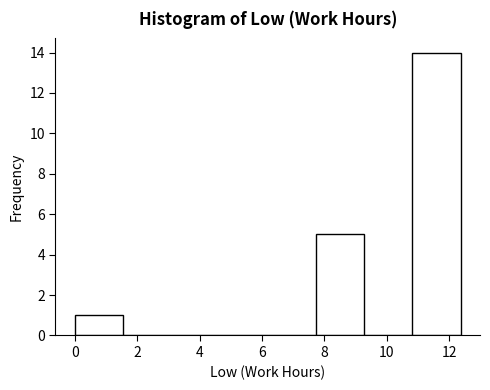

Reading left to right, transcribe this chart: for each bar, give the range it covers on the x-axis and its height. Neither the bar edges nor the heights are printed on the chart, so give them approximately, as read against the axes.

0.0 to 1.6: 1
1.6 to 3.0: 0
3.0 to 4.6: 0
4.6 to 6.2: 0
6.2 to 7.8: 0
7.8 to 9.2: 5
9.2 to 10.8: 0
10.8 to 12.4: 14